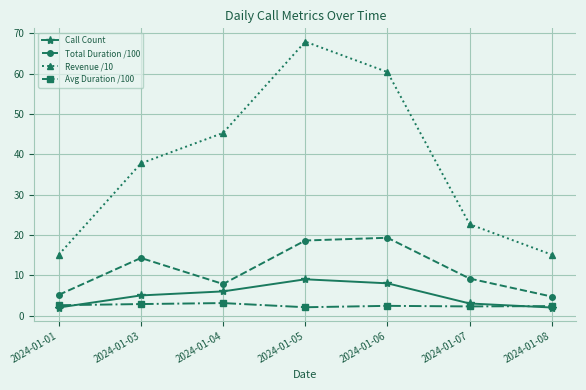

True or false: Call Count and Revenue /10 intersect in this chart.

False